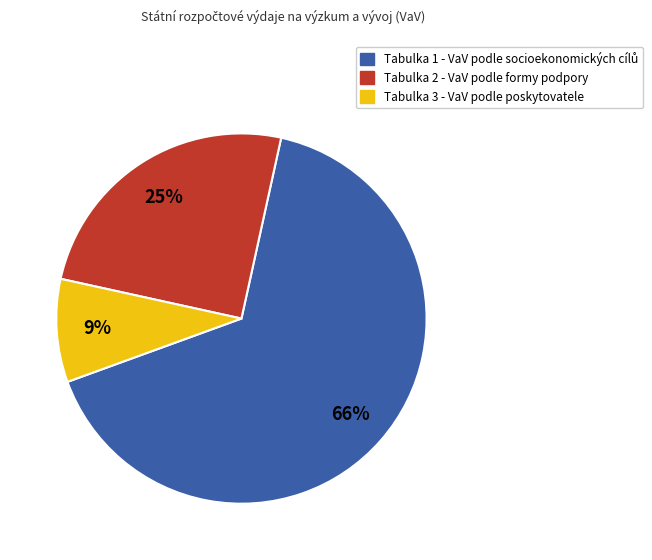

Is there a majority slice in this chart?

Yes